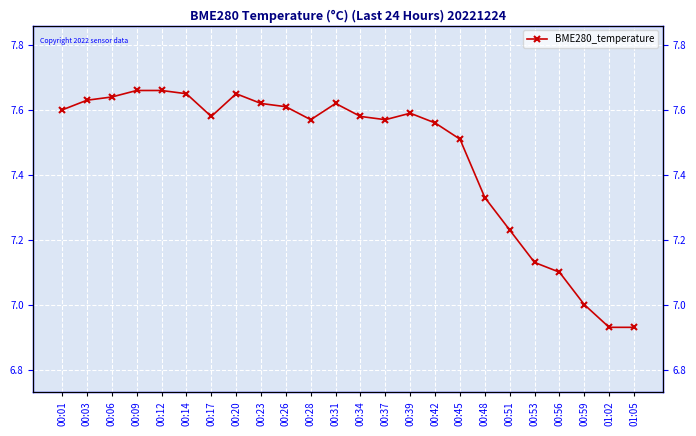

What is the difference between the second highest and minimum values?

0.7